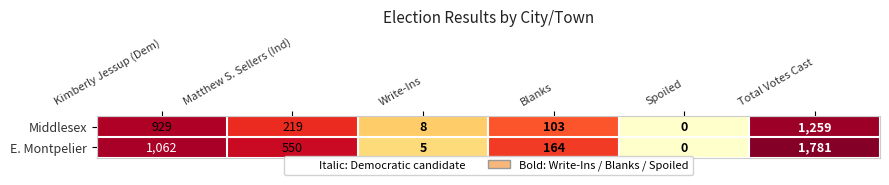

The Middlesex series shows 8 at Write-Ins. True or false?

True